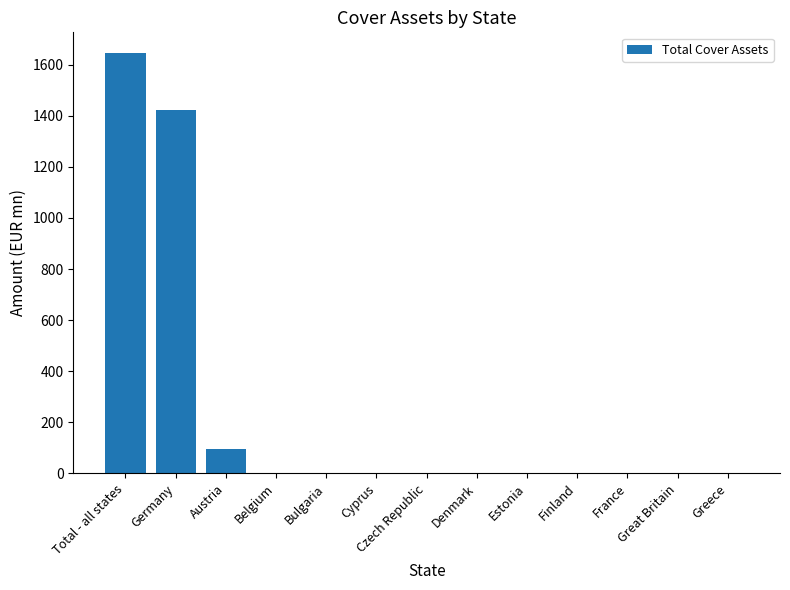

The chart shows a value of 0.0 at France. True or false?

True